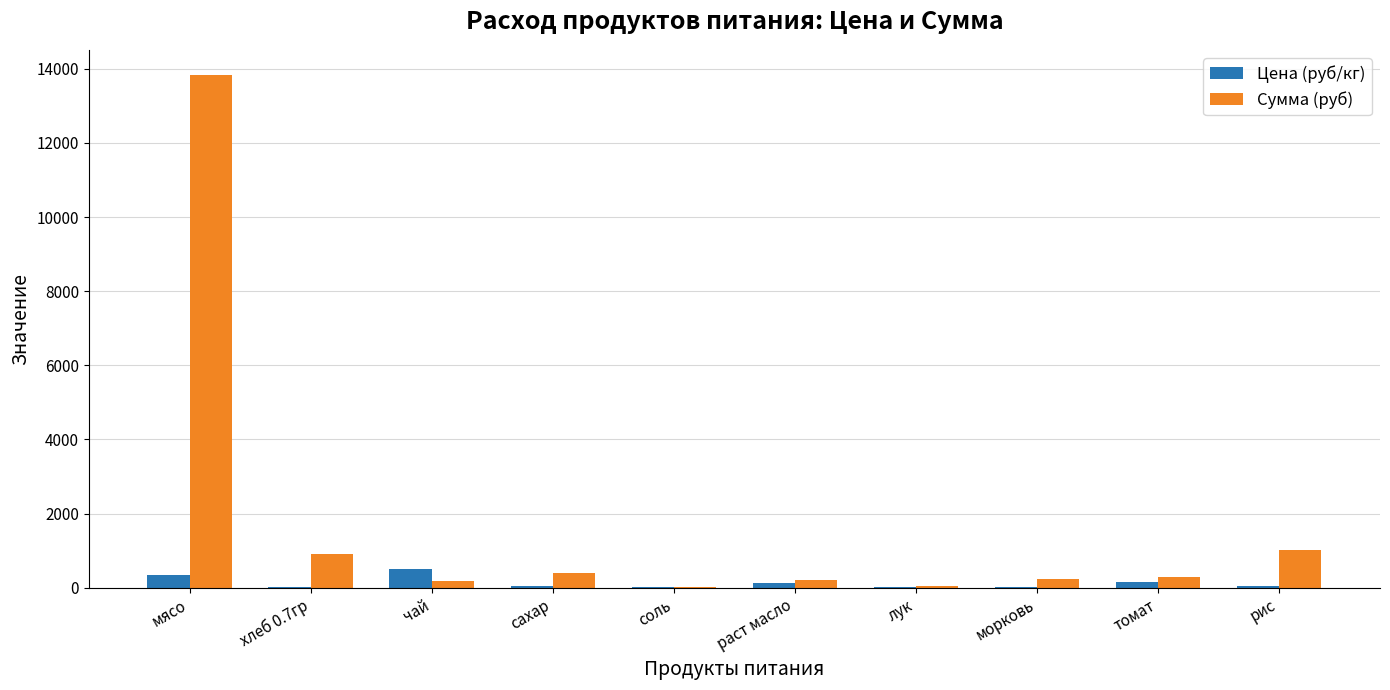

What is the sum of all Цена (руб/кг) values?

1314.7